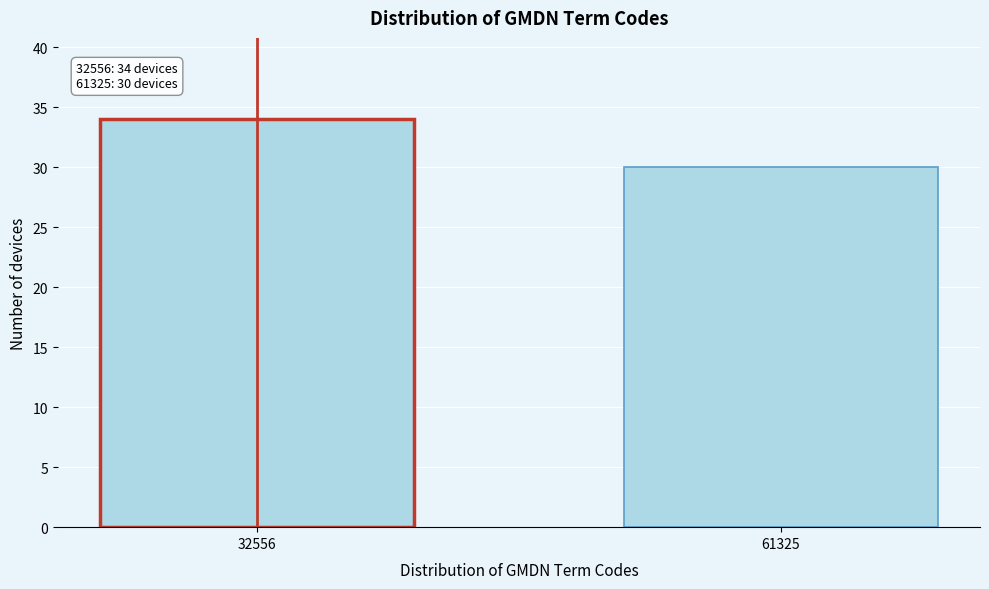

Reading left to right, extract all data points from this chart.

34	30